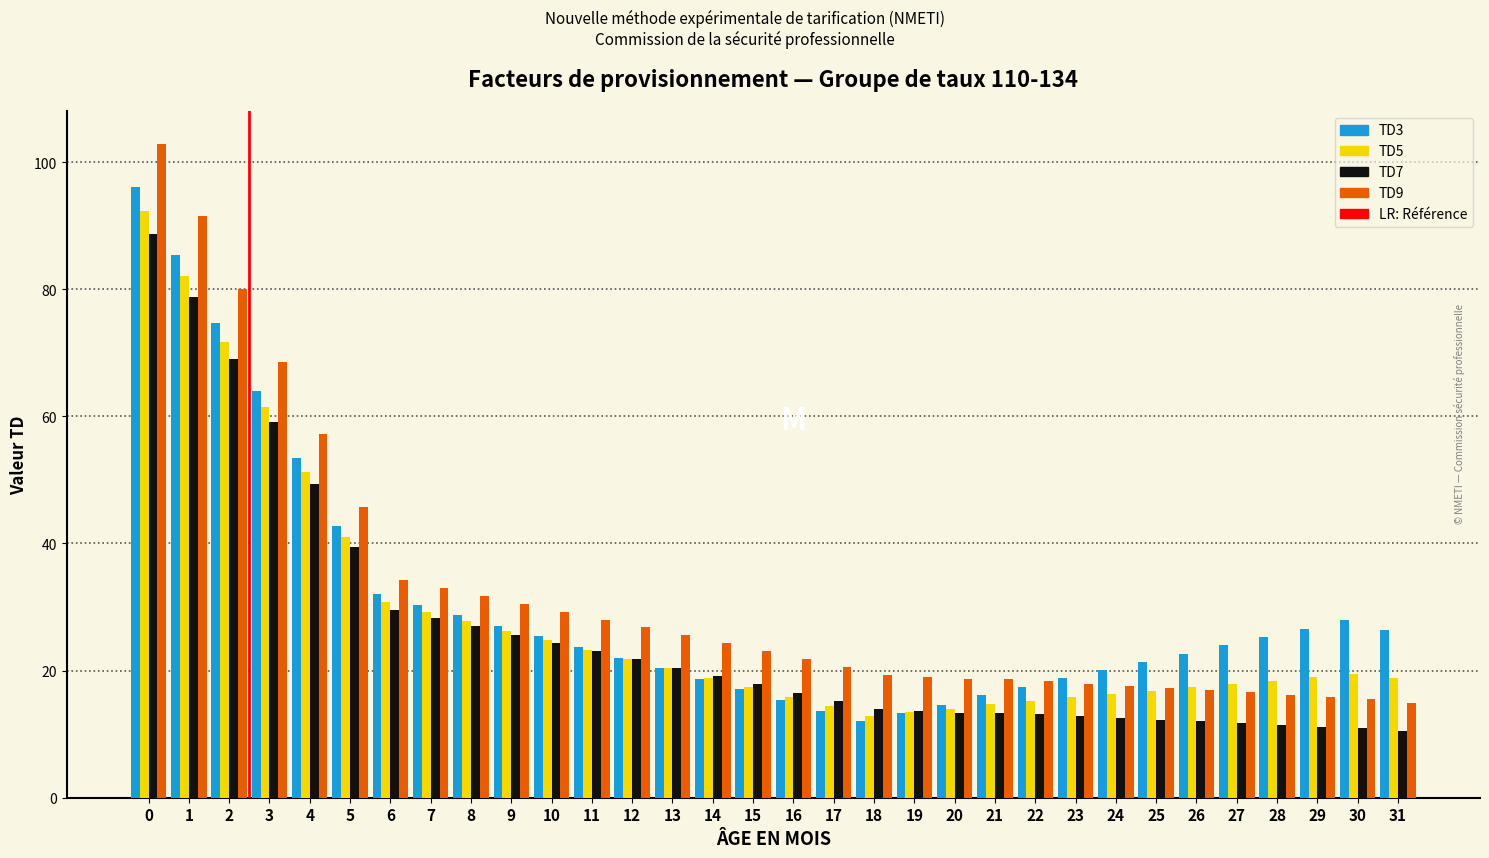

The TD9 series shows 20.8 at 31. True or false?

False